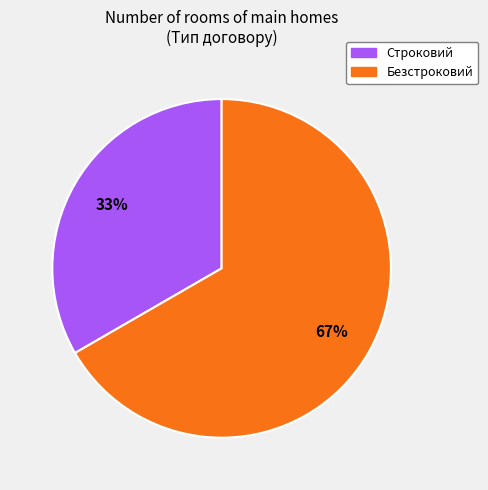

Which slice represents more than half of the pie?

Безстроковий